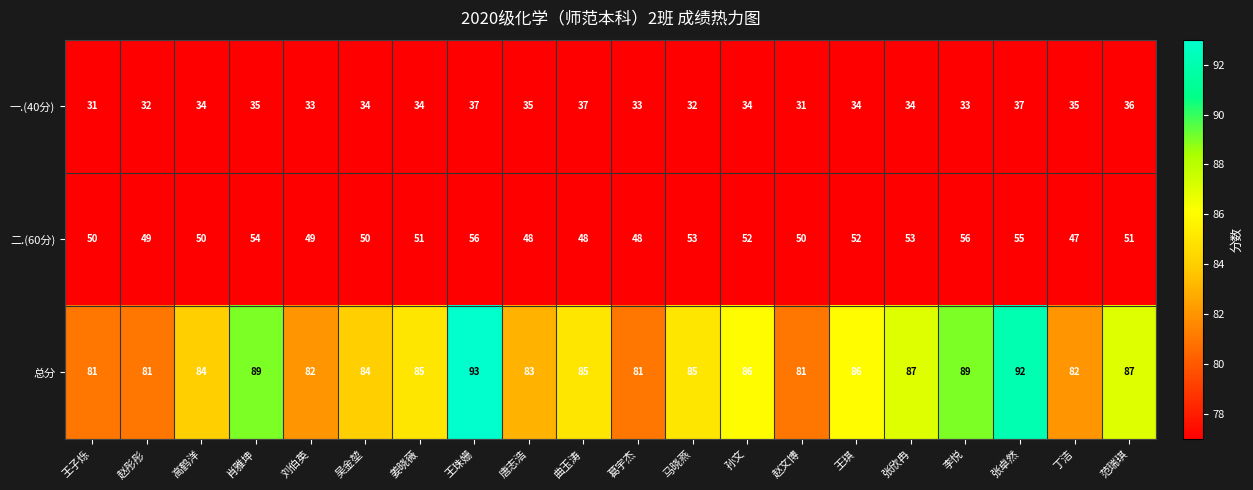

What is the total value across all series at 王珠姗?

186